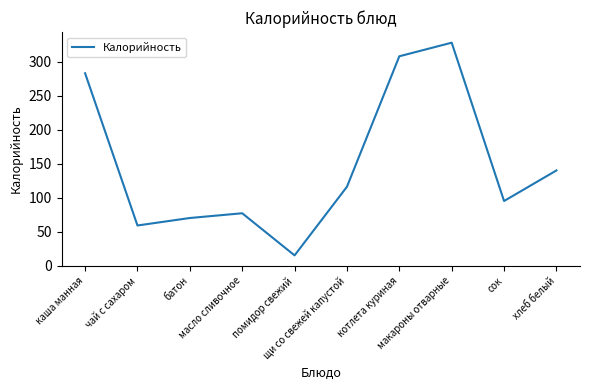

Reading left to right, transcribe all the data shown in this chart.

каша манная=283	чай с сахаром=59	батон=70	масло сливочное=77	помидор свежий=15	щи со свежей капустой=116	котлета куриная=308	макароны отварные=328	сок=95	хлеб белый=140